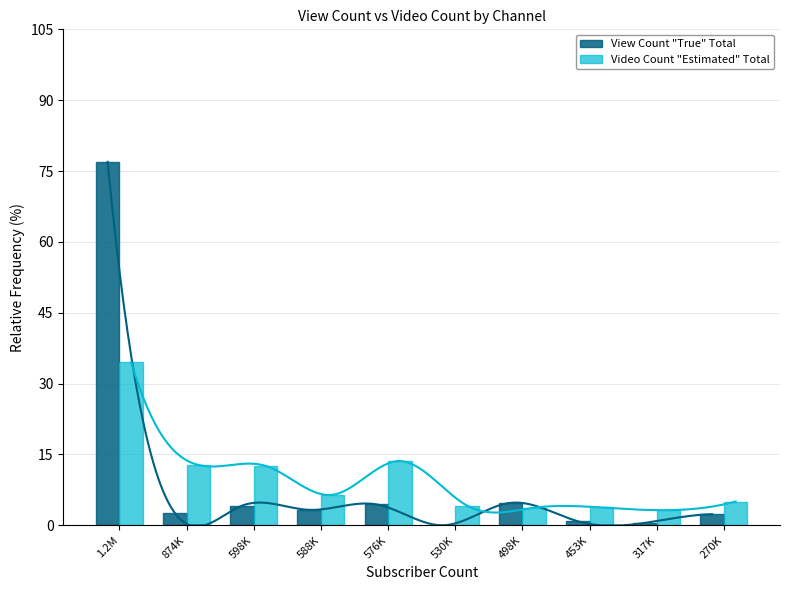

Which series has the largest range (max minus min)?

View Count "True" Total